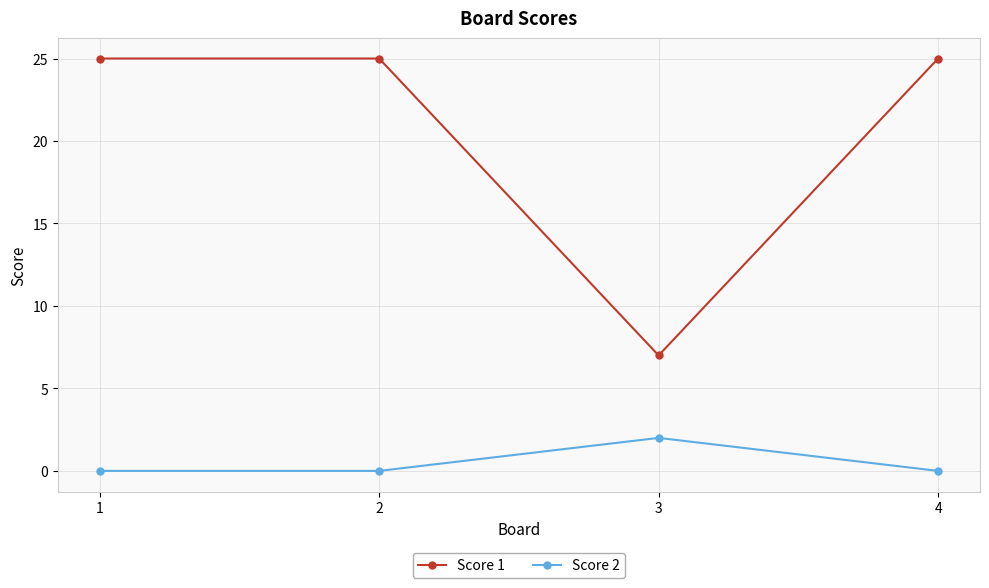

At 4, list the series in order from smallest to largest.

Score 2, Score 1